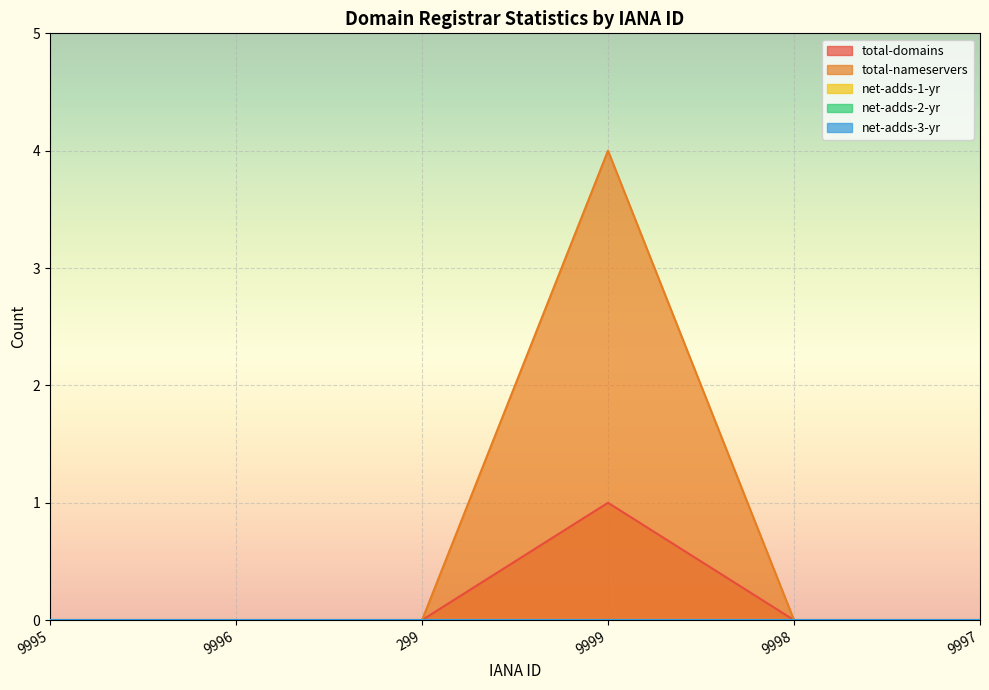

Which has a higher value, 9997 or 299?

9997